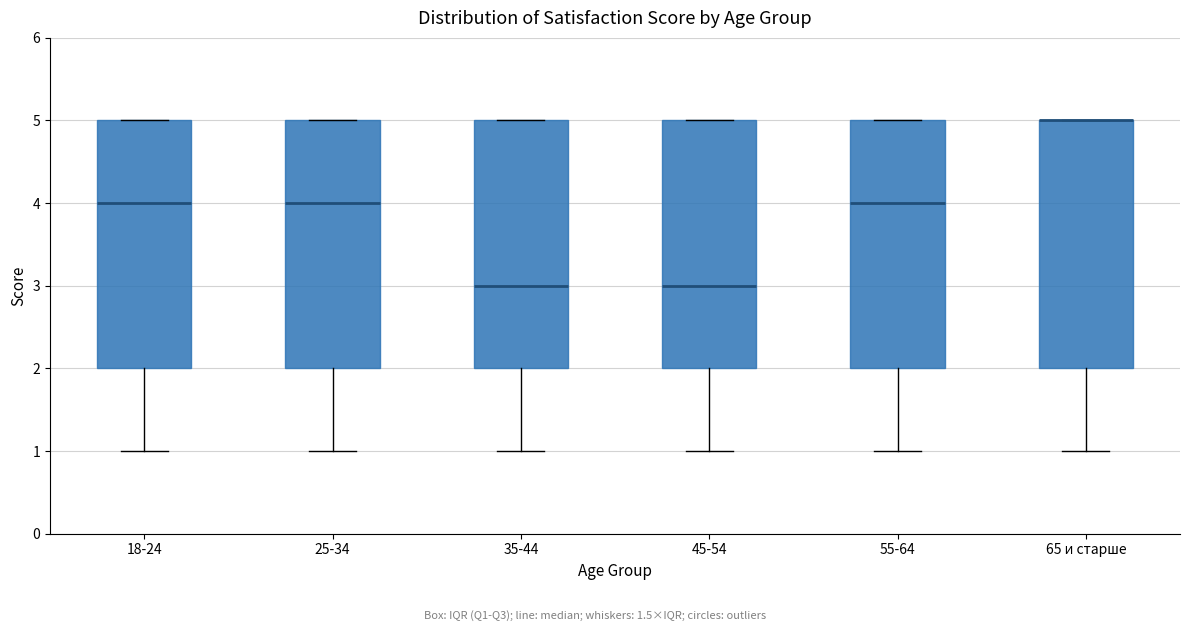

Where does the lower whisker of the box for 35-44 end on the y-axis? The values are not printed on the chart, so give them approximately, as read against the axis.

1